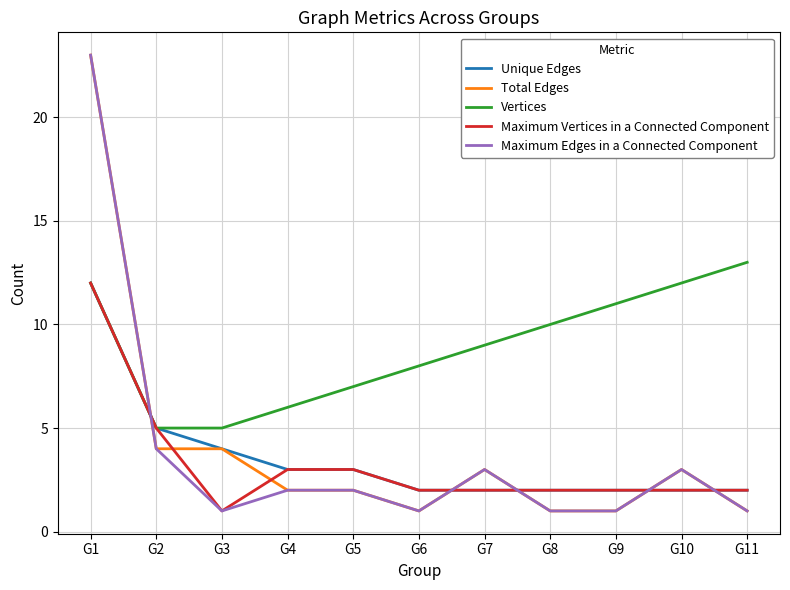

What is the sum of the Maximum Vertices in a Connected Component values at G10 and G8?

4